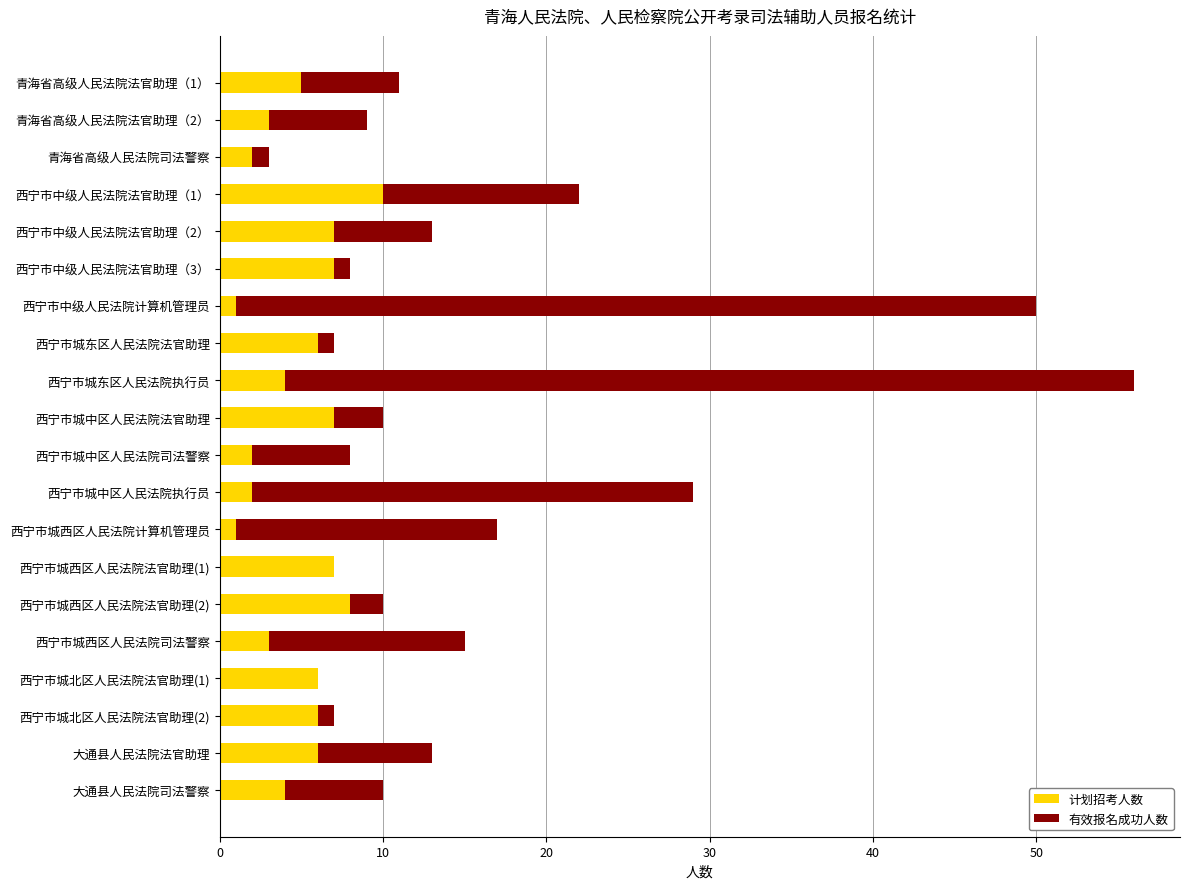

At which category is the sum across all series the highest?

西宁市城东区人民法院执行员